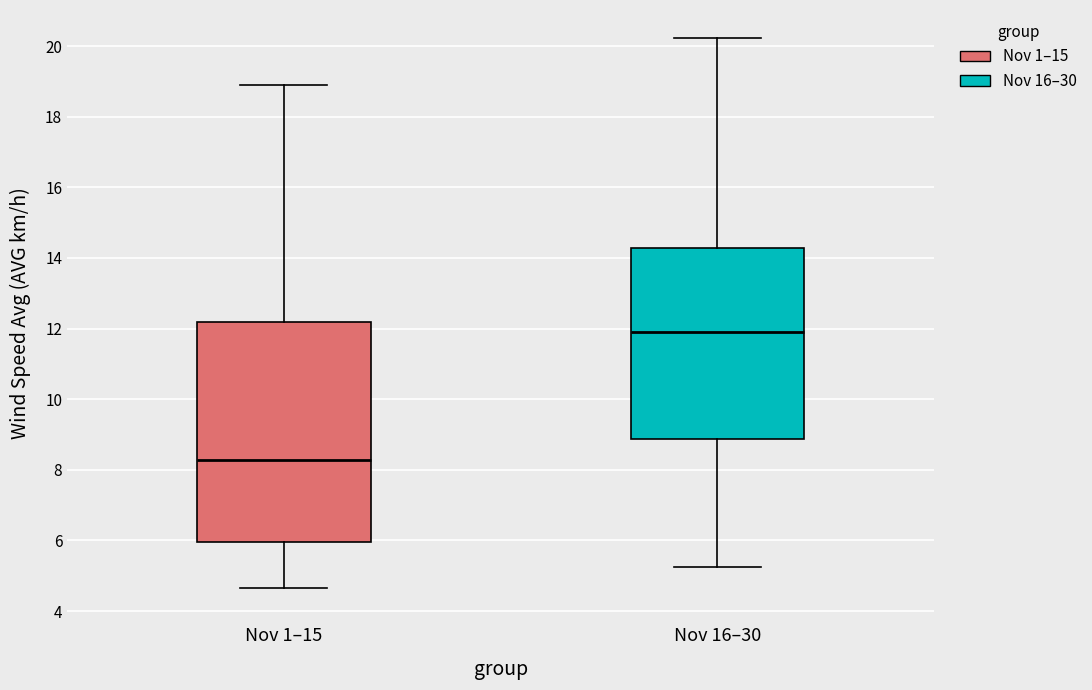

Comparing the boxes themselves (not the whiskers), which one is the tallest?

Nov 1–15